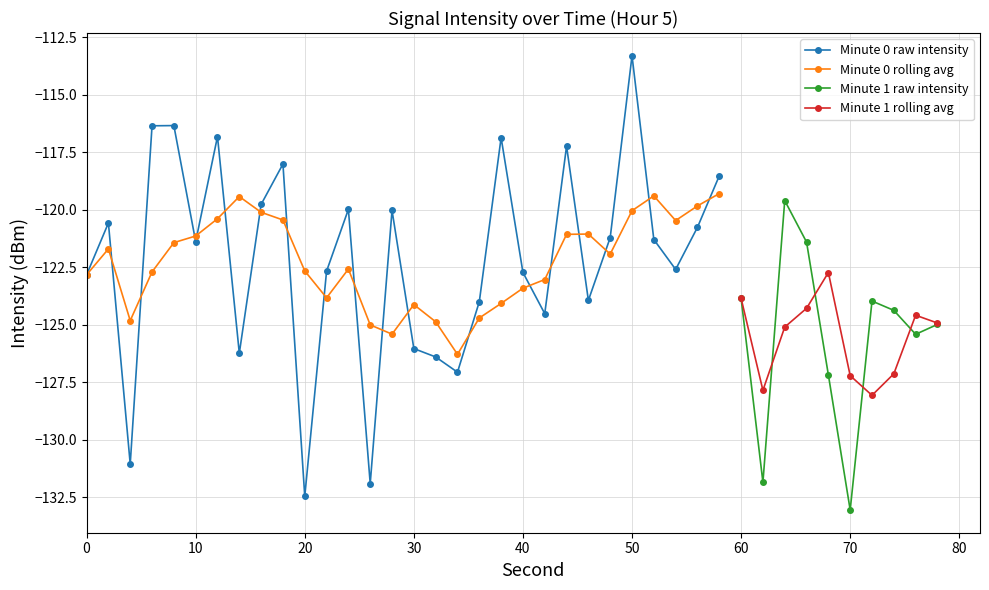

The value of Minute 0 (intensity) at 24 is -120.0. True or false?

True